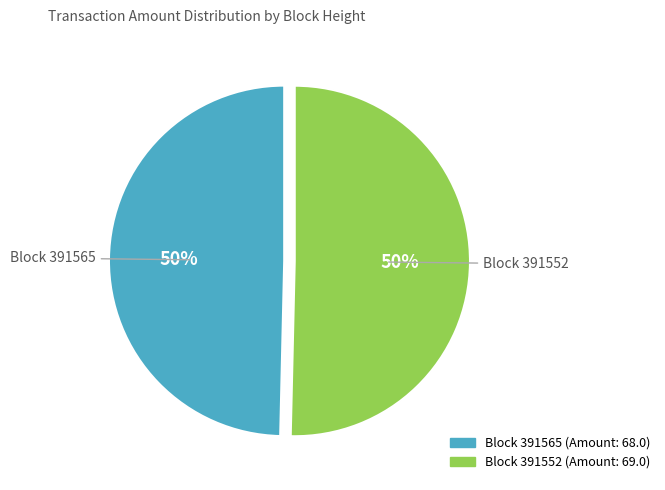

Is the sum of Block 391552 (Amount: 69.0) and Block 391565 (Amount: 68.0) greater than half?

Yes